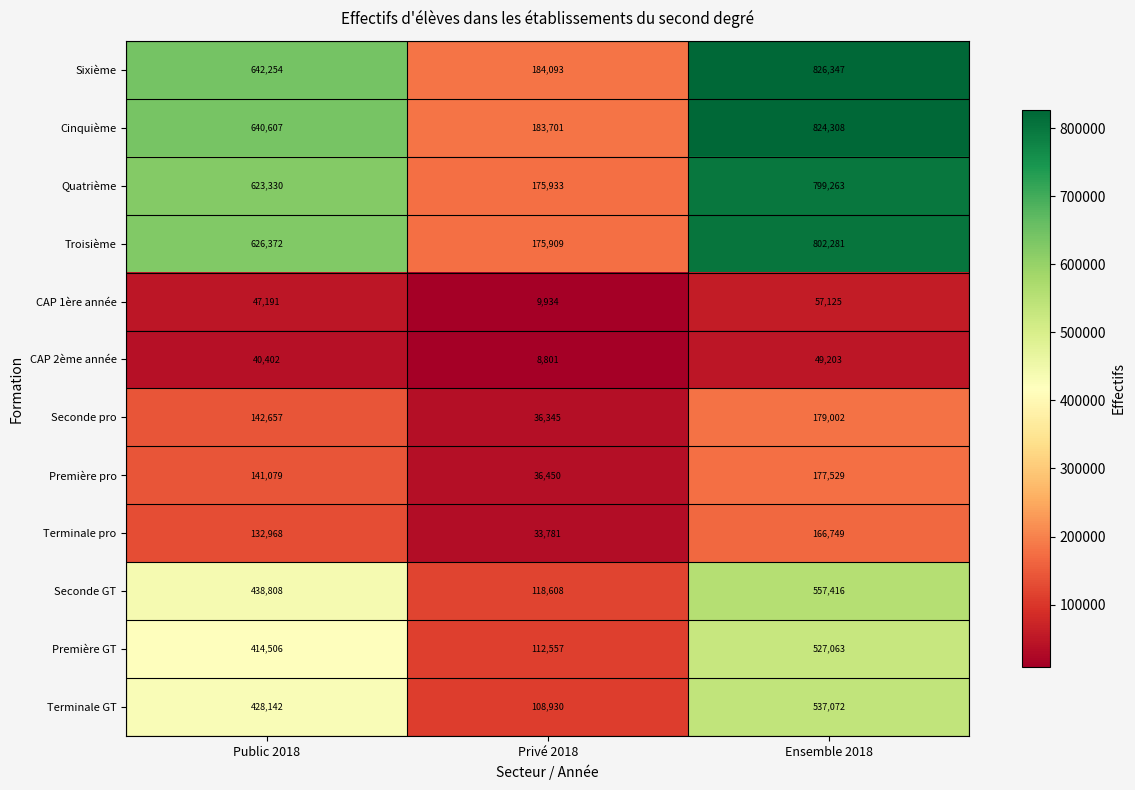

What is the spread (max minus min) of values at Ensemble 2018?

777144